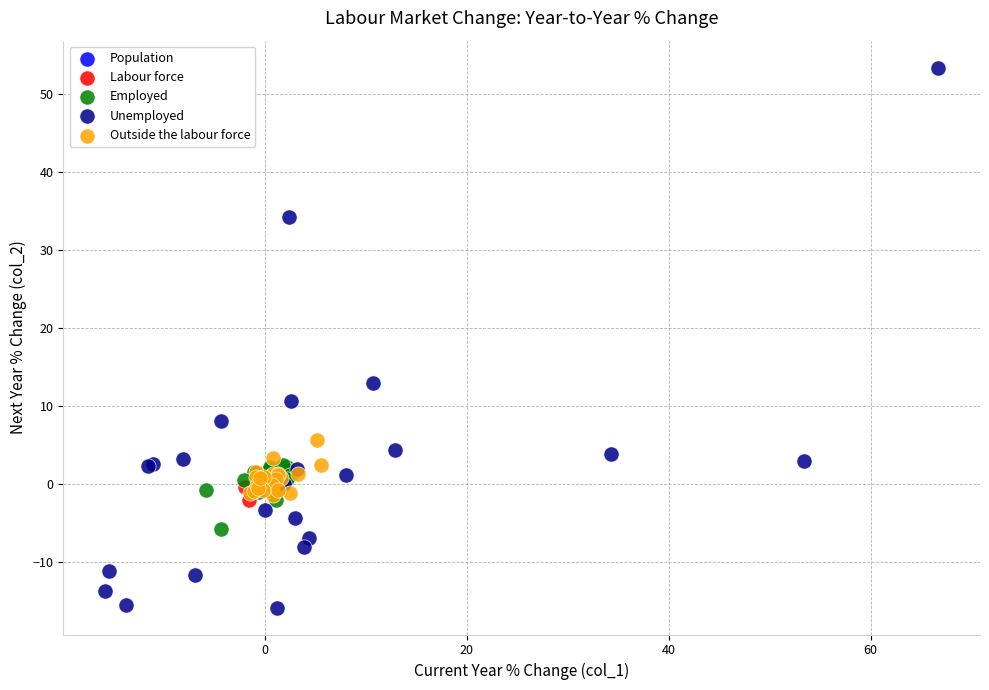

Which series has the largest Y range (max minus min)?

Unemployed